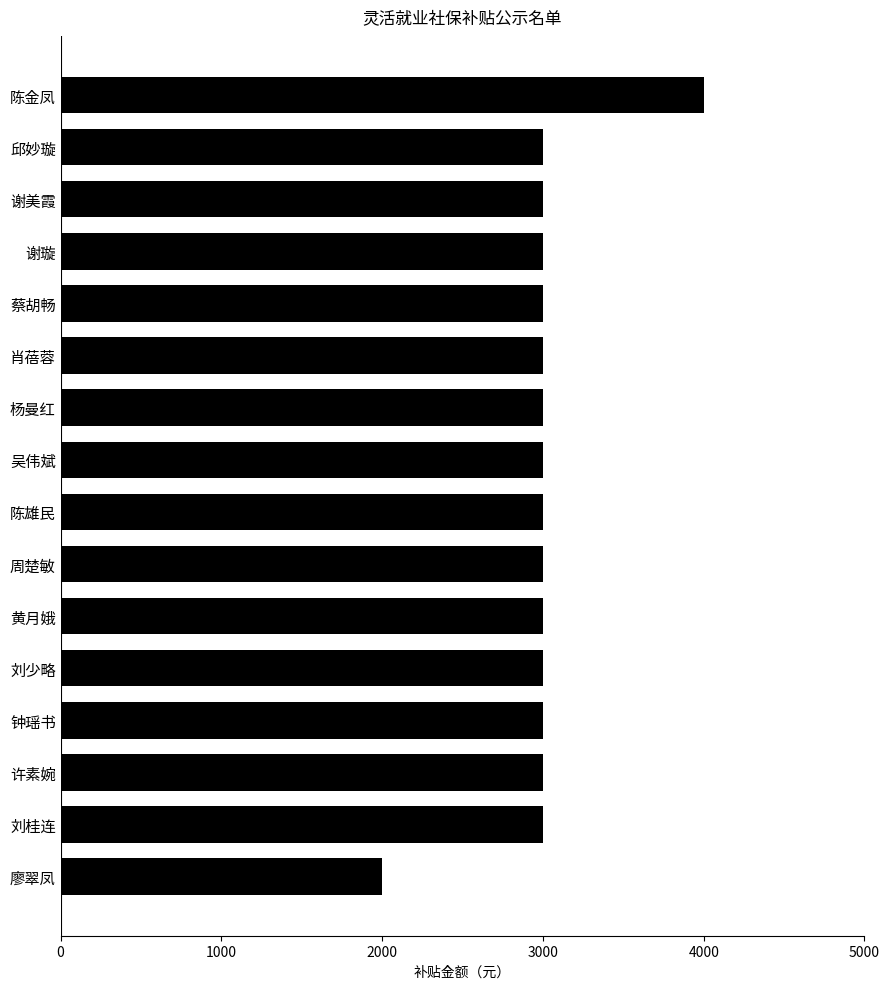

The chart shows a value of 1065 at 刘少略. True or false?

False